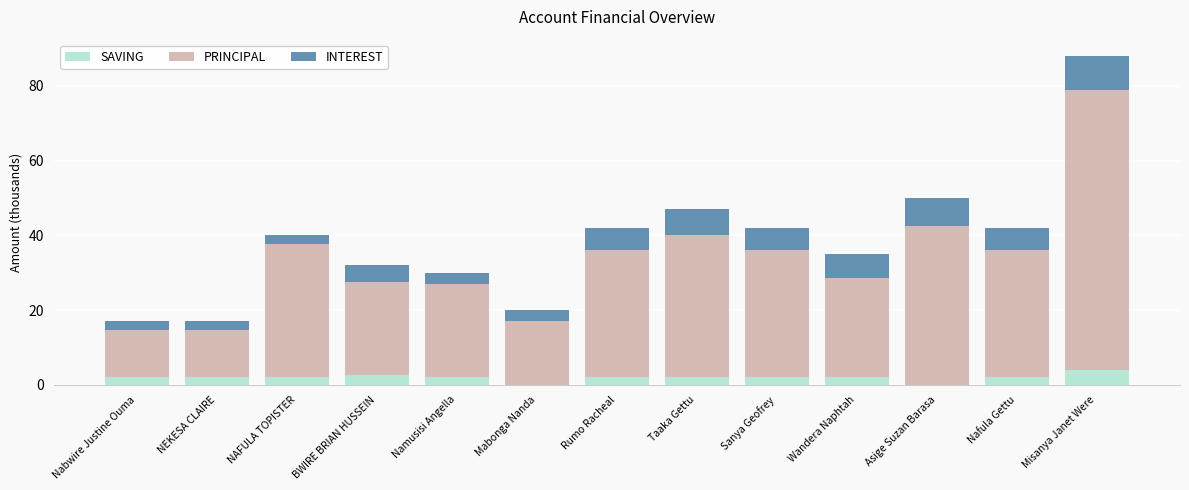

Is it true that SAVING equals 2.0 at Taaka Gettu?

True